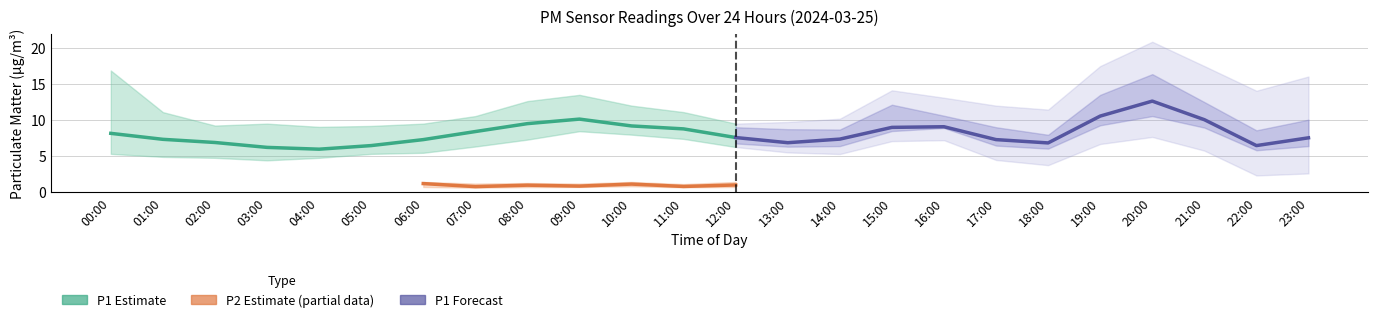

Is it true that P1_high equals 3.4 at 11:00?

False